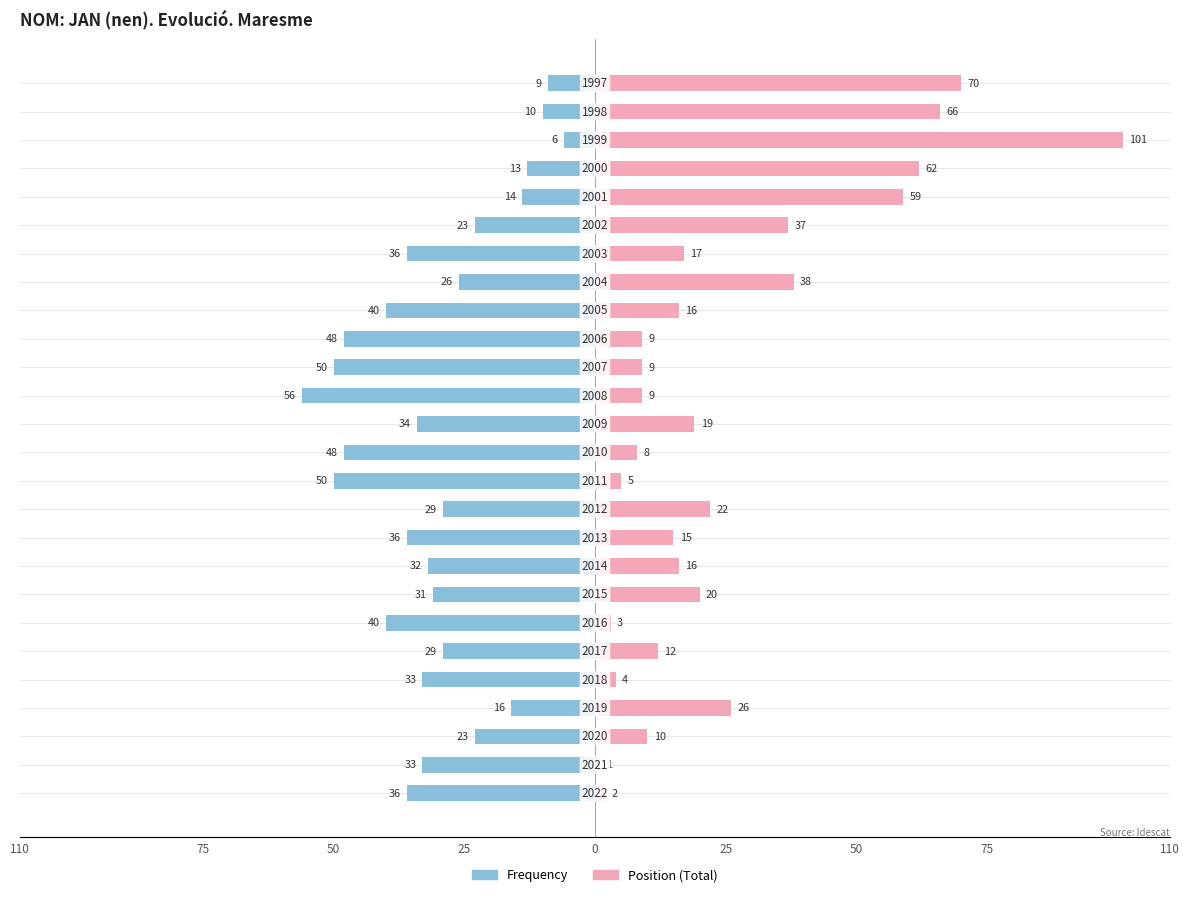

How many groups of bars are there?

26